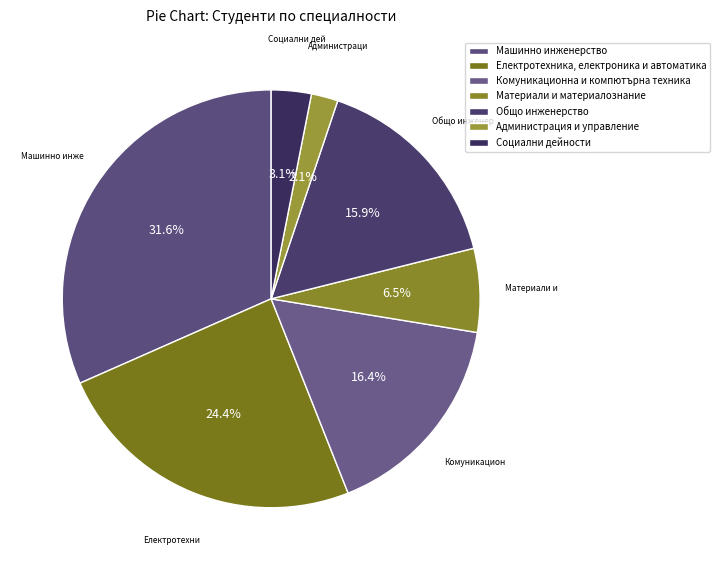

Combined, what portion of the pie is Материали и материалознание and Комуникационна и компютърна техника?

22.9%